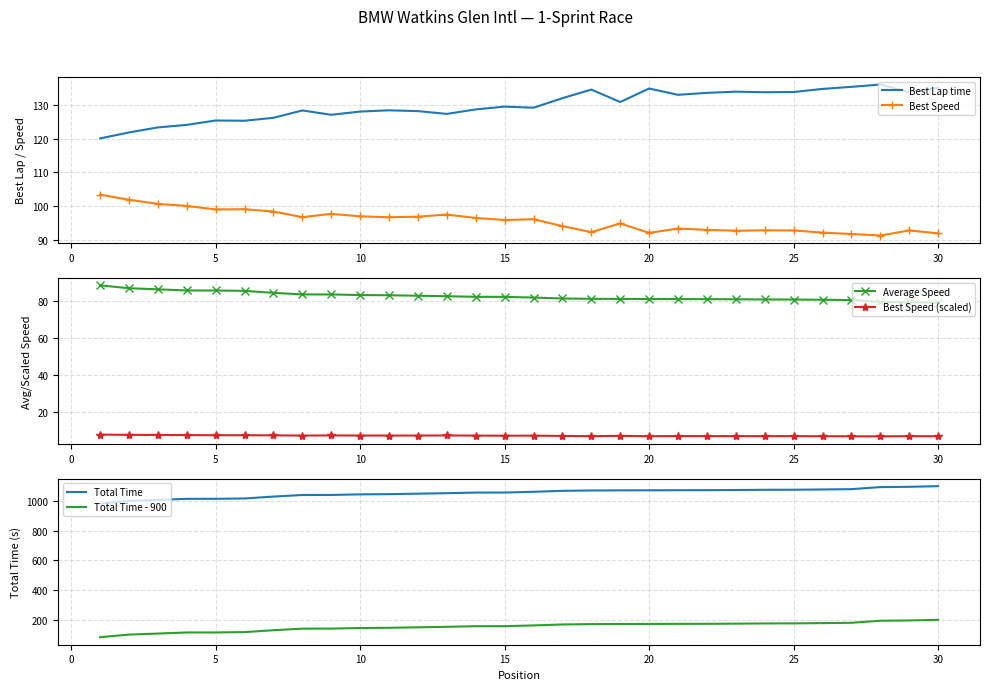

True or false: Best Lap time and Total Time - 900 cross at least once.

True